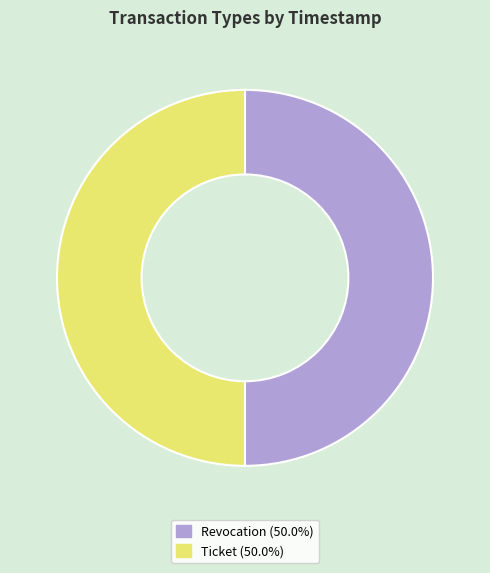

Approximately how many times larger is the value at Revocation compared to Ticket?

1.0